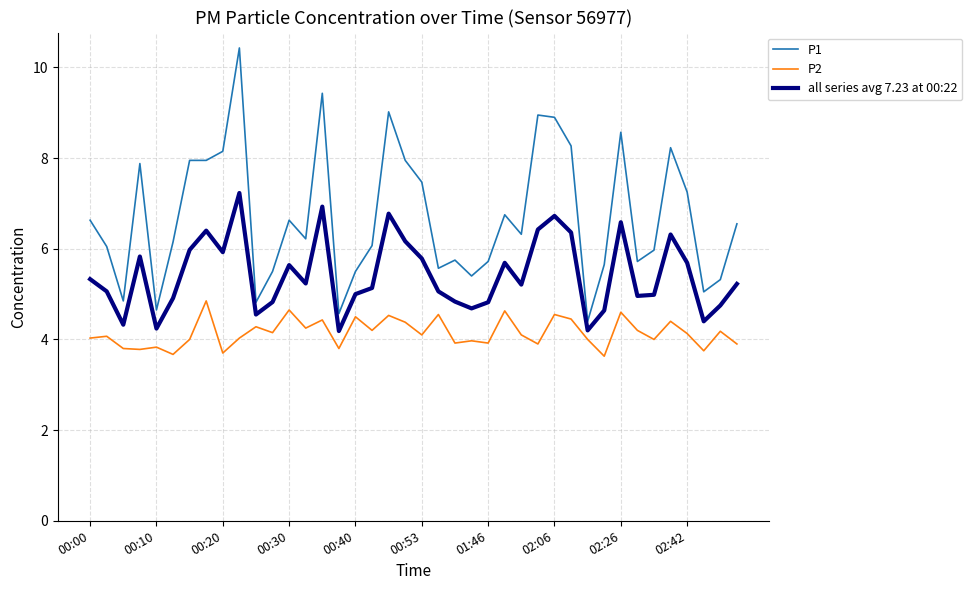

List the series in order of their peak value, highest first.

P1, all series avg 7.23 at 00:22, P2